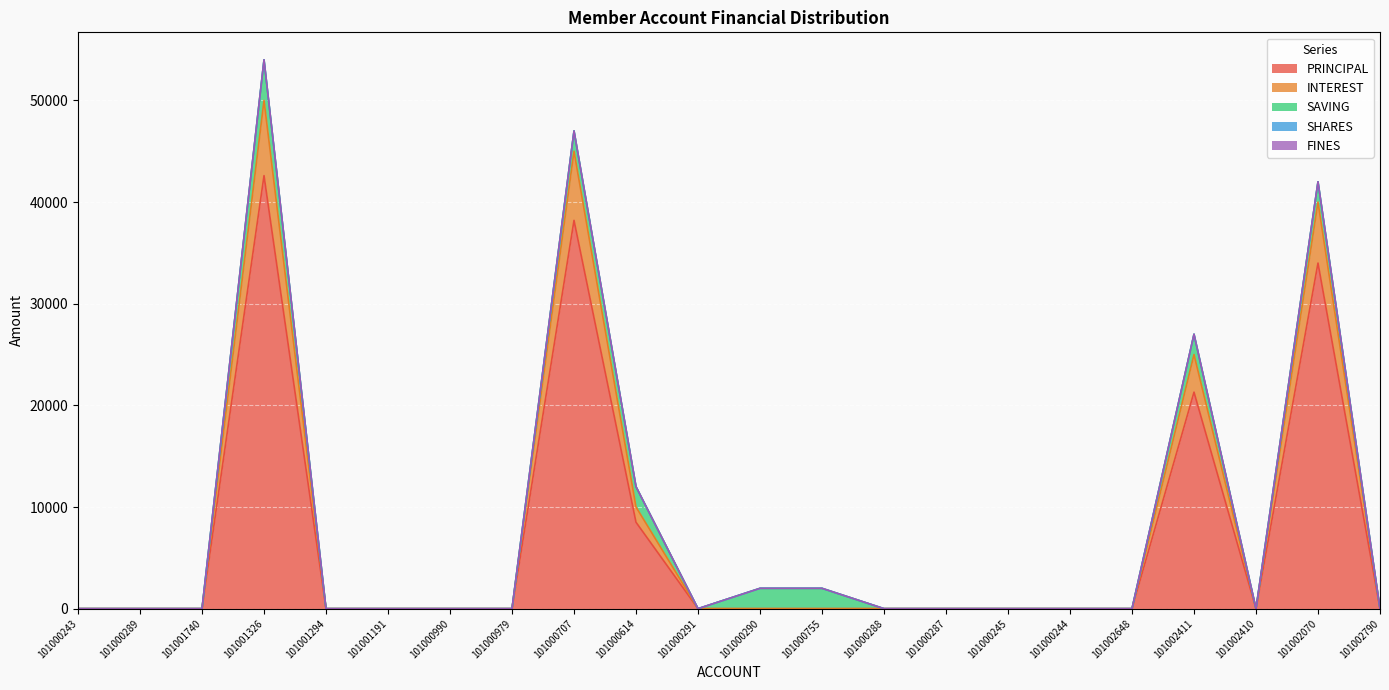

What is the difference between the maximum and minimum values in the INTEREST series?

7400